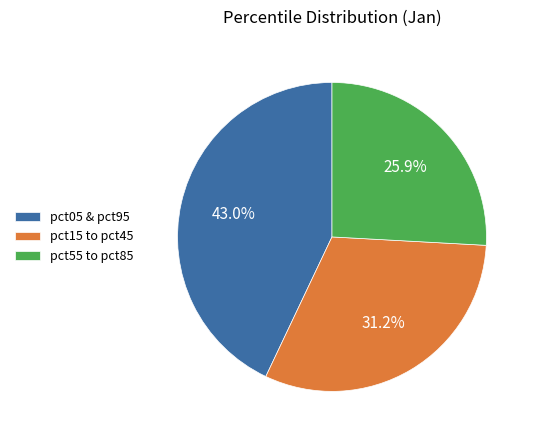

What percentage do pct55 to pct85 and pct15 to pct45 together represent?

57.0%